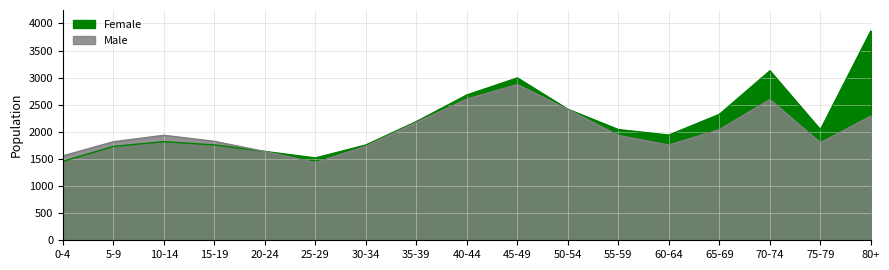

The Female series shows 979 at 40-44. True or false?

False